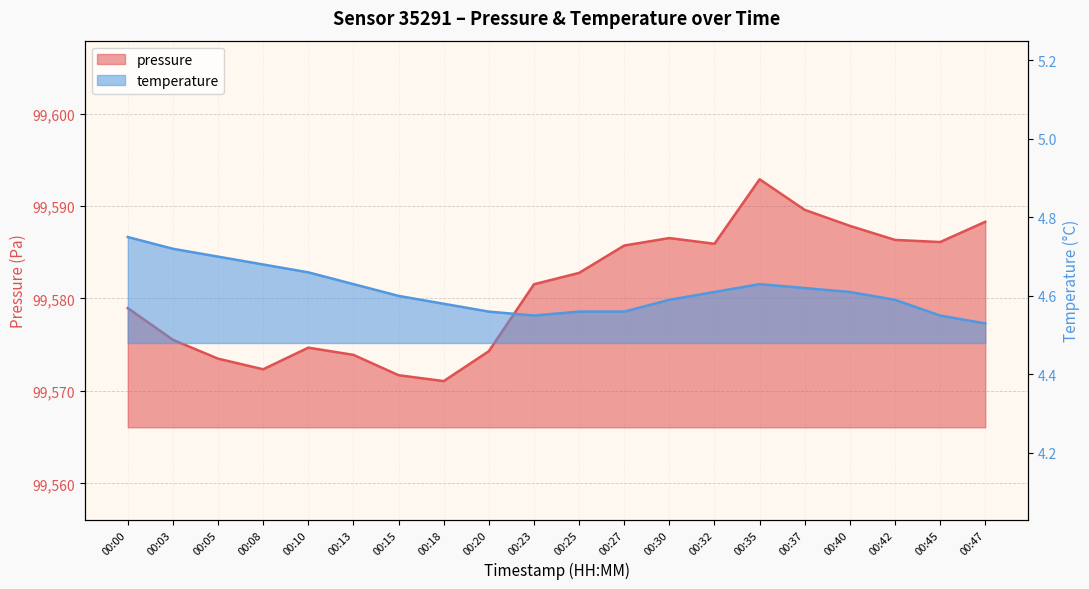

What is the value of the pressure point at the 9th from the left?

99574.3